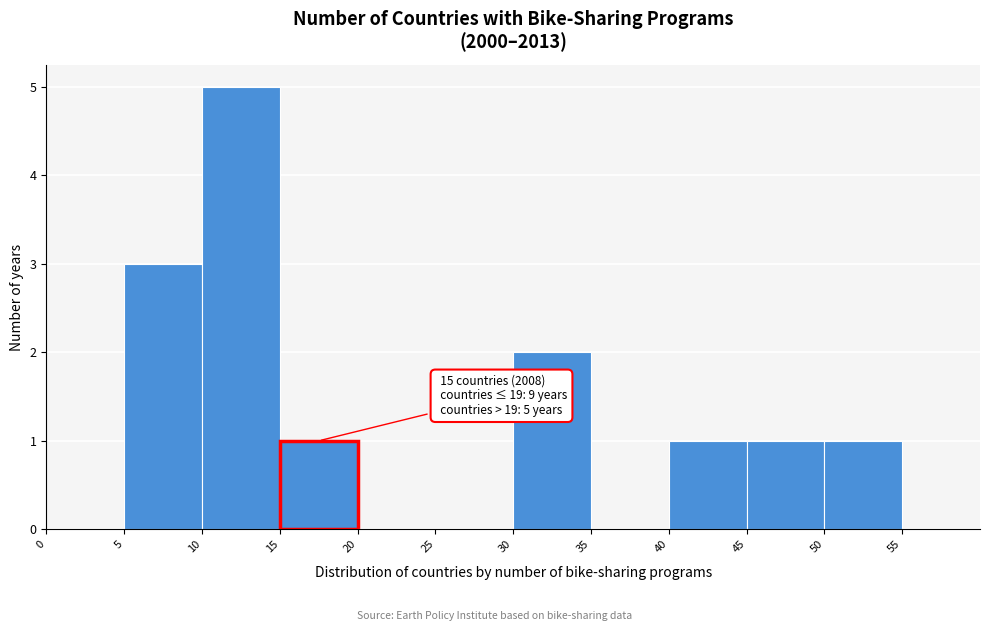

Over which range of the x-axis is the bar tallest?

10 to 15